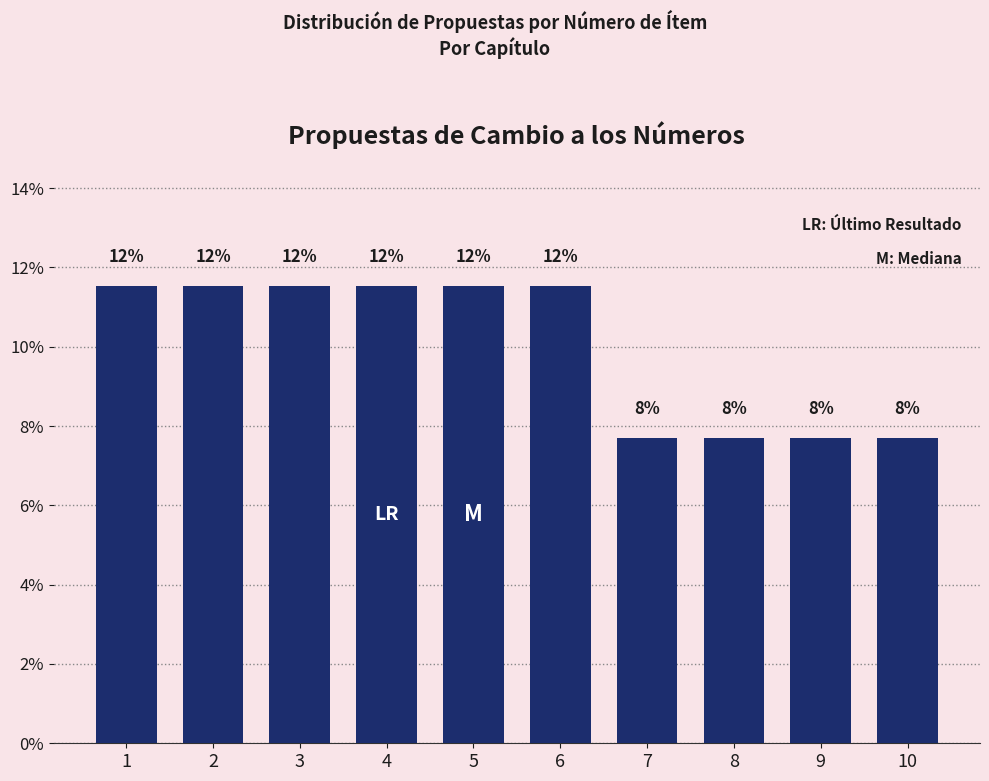

Are the bars horizontal?

No